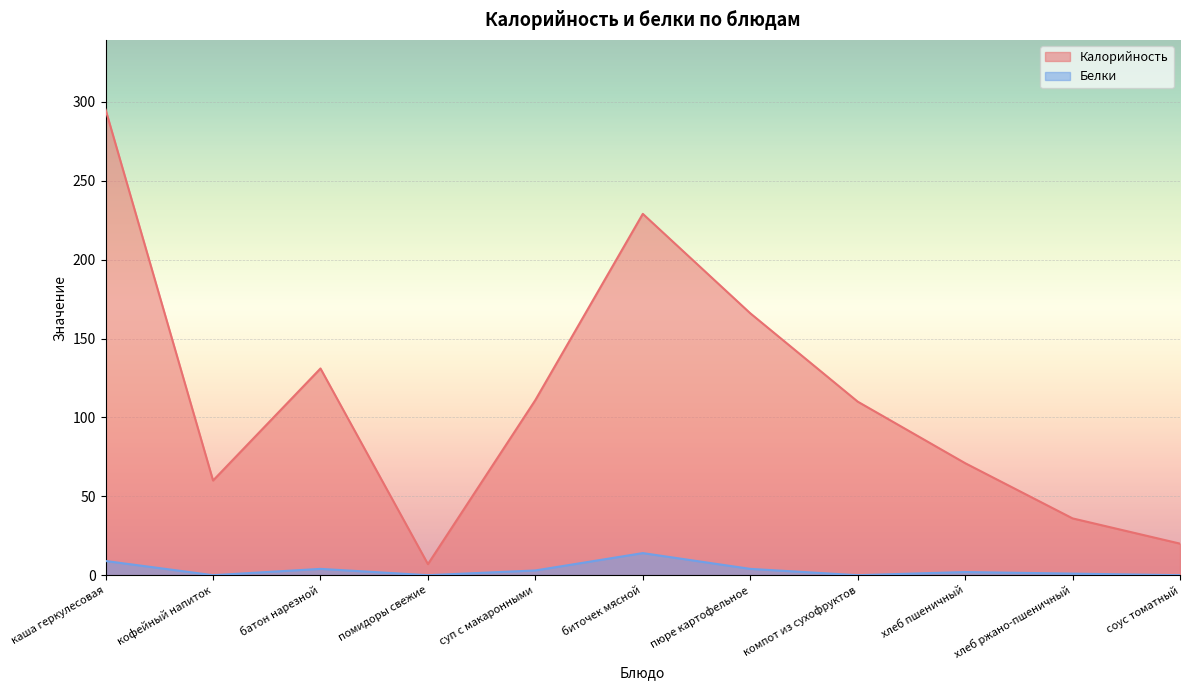

Is the value of Белки at помидоры свежие greater than the value of Калорийность at пюре картофельное?

No